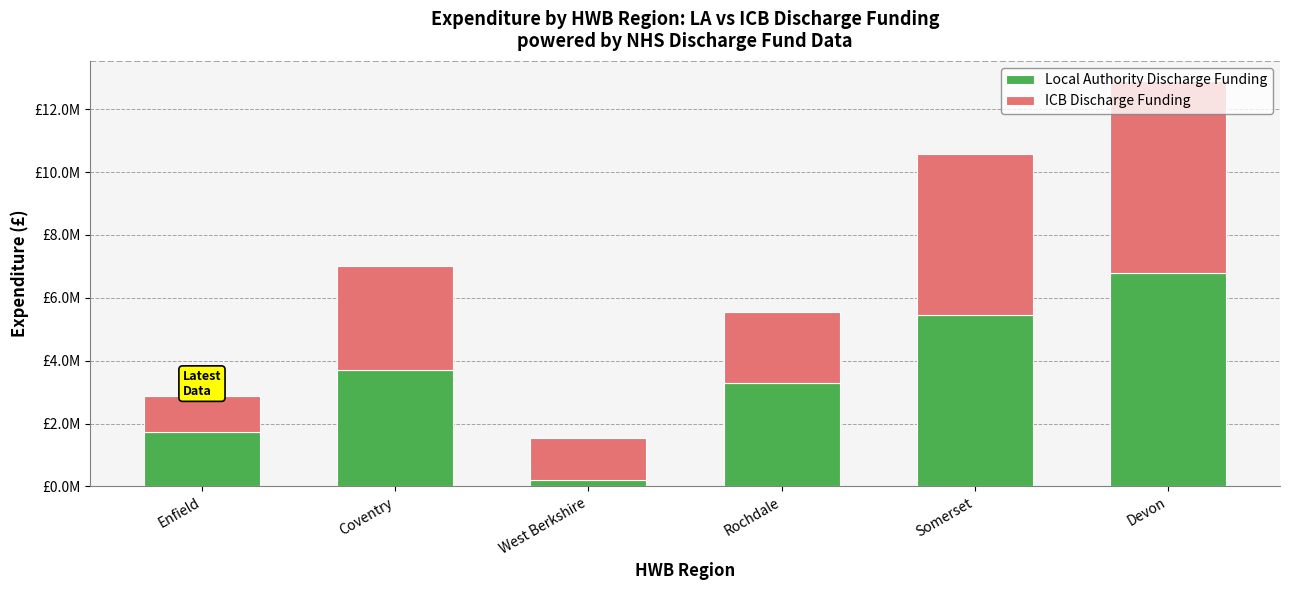

The value of ICB Discharge Funding at Devon is 6090000. True or false?

True